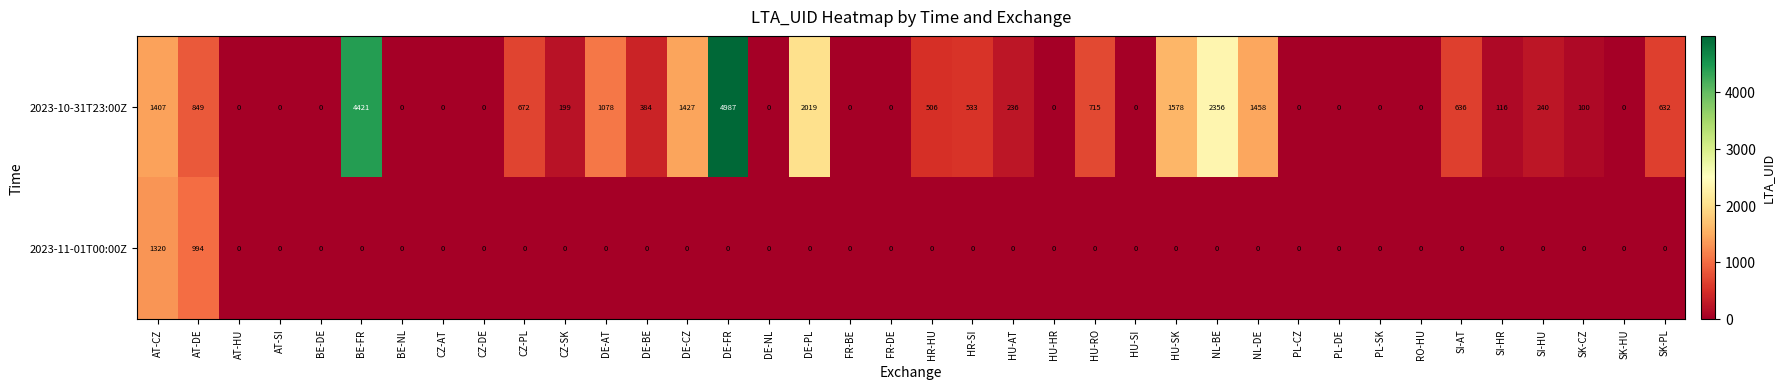

Rank the series by their maximum value, from lowest to highest.

2023-11-01T00:00Z, 2023-10-31T23:00Z